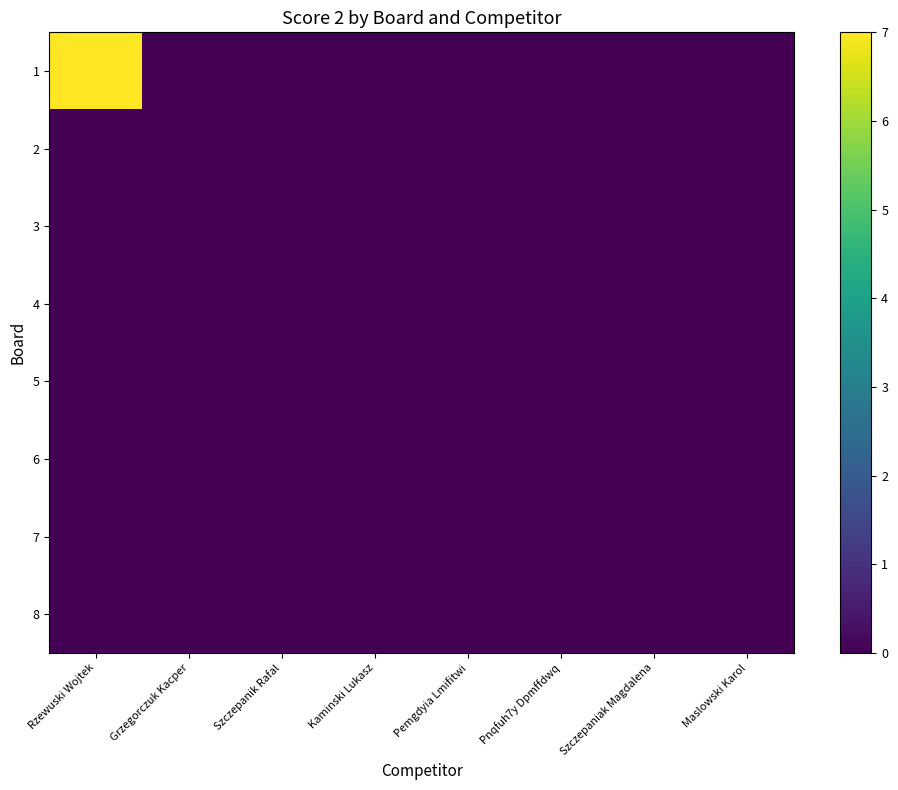

At Pemgdyia Lmifitwi, list the series in order from smallest to largest.

1, 2, 3, 4, 5, 6, 7, 8